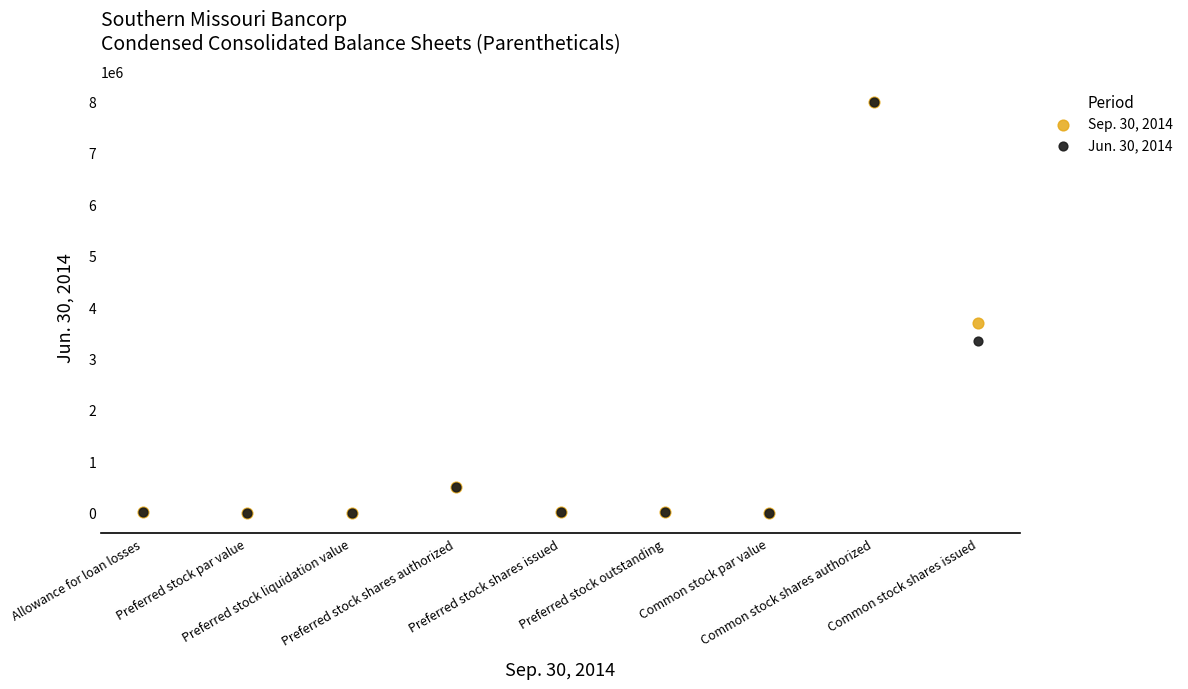

Across all series, what Y value is closest to 4000000?

3691333.0